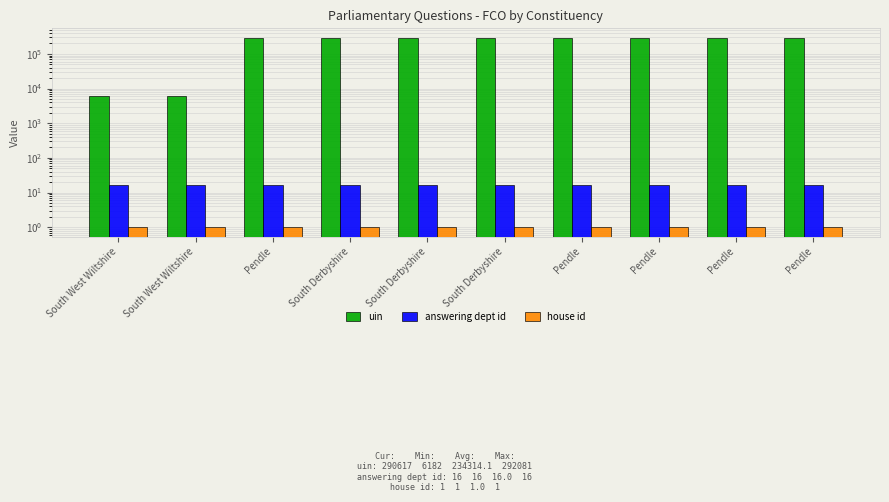

Rank the categories by house id value from highest to lowest.

South West Wiltshire, South West Wiltshire, Pendle, South Derbyshire, South Derbyshire, South Derbyshire, Pendle, Pendle, Pendle, Pendle